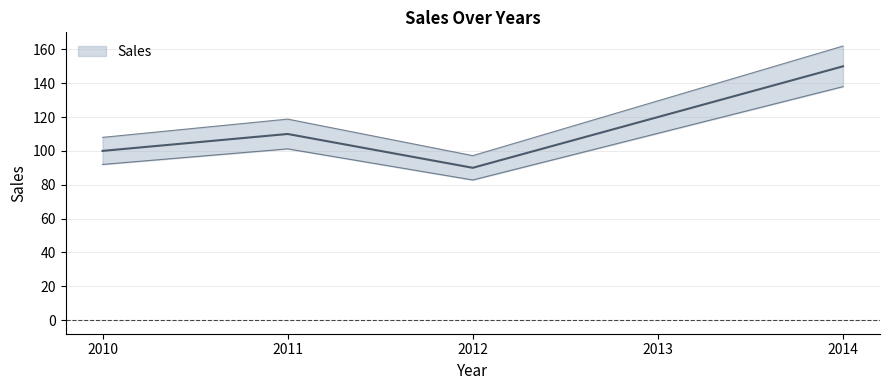

Rank the categories by value from lowest to highest.

2012, 2010, 2011, 2013, 2014